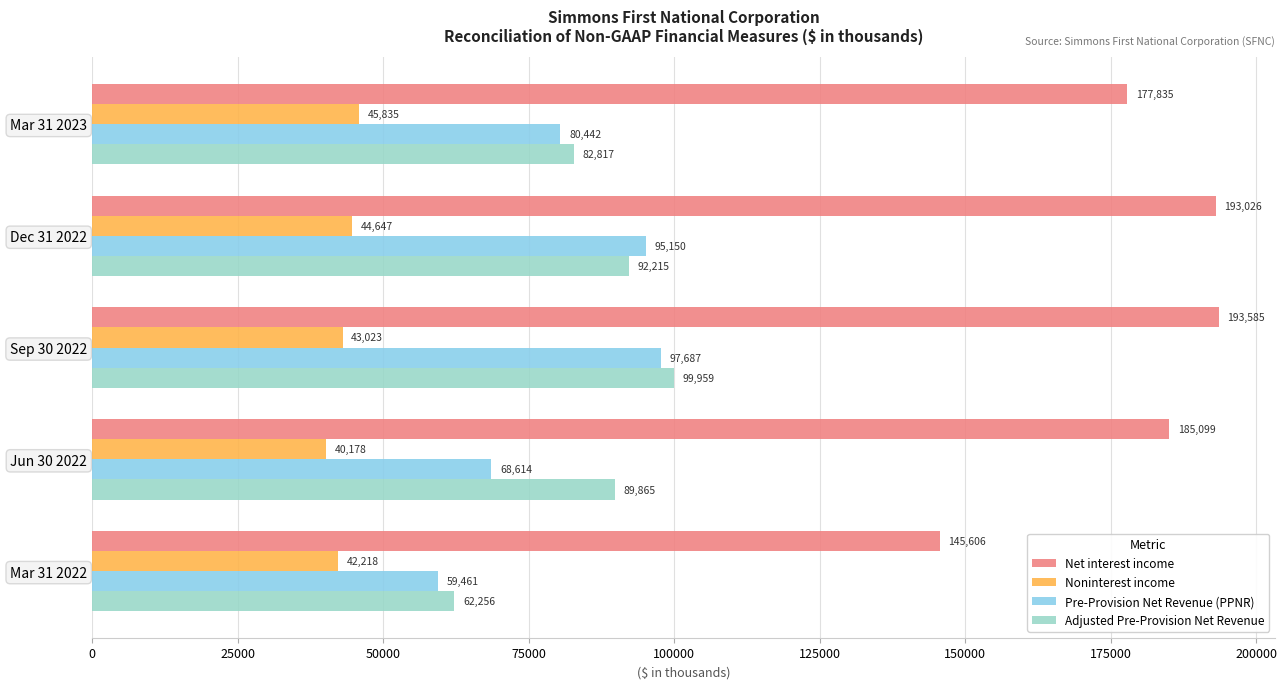

At which label is Noninterest income closest to 43006?

Sep 30 2022